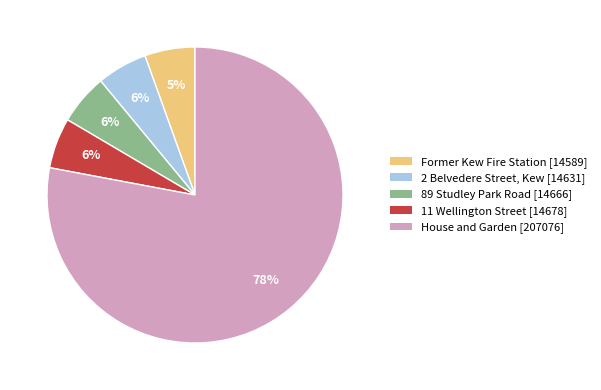

The 11 Wellington Street slice represents 6% of the pie. True or false?

True